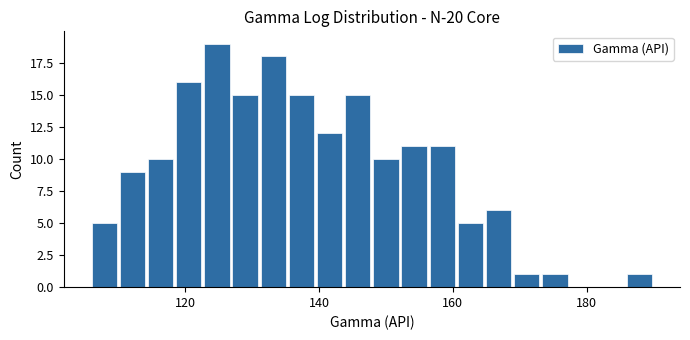

Read against the x-axis, roughly where is the centre of the tallest bar?

124